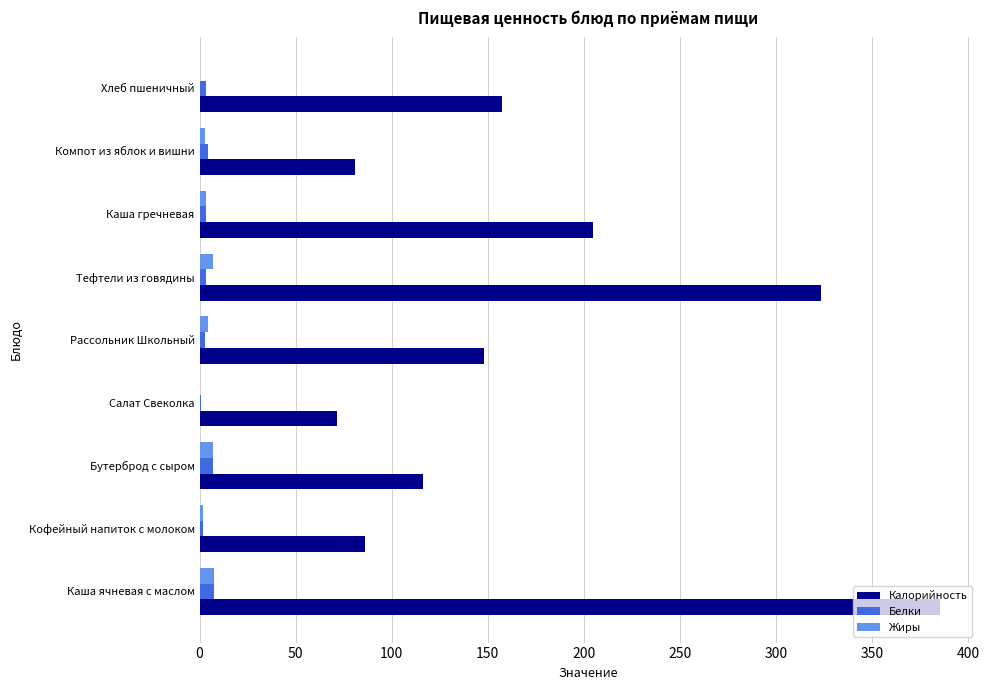

Which label corresponds to the largest value in the chart?

Каша ячневая с маслом